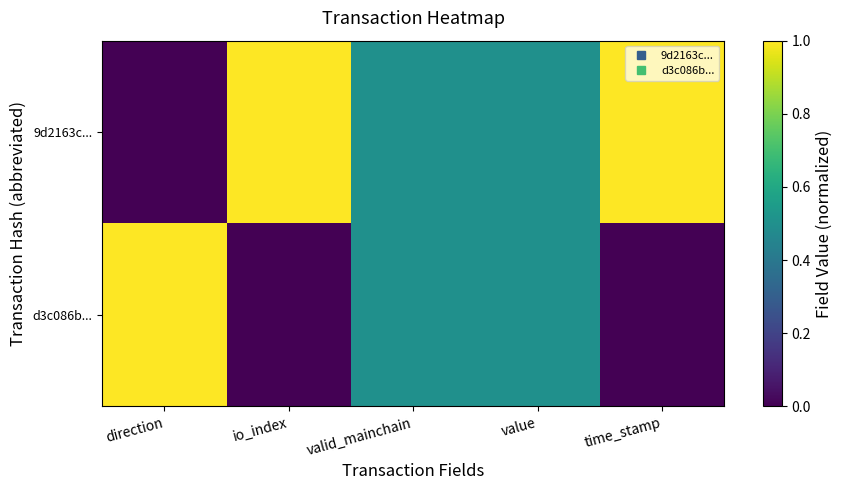

Between direction and time_stamp, which is larger?

time_stamp